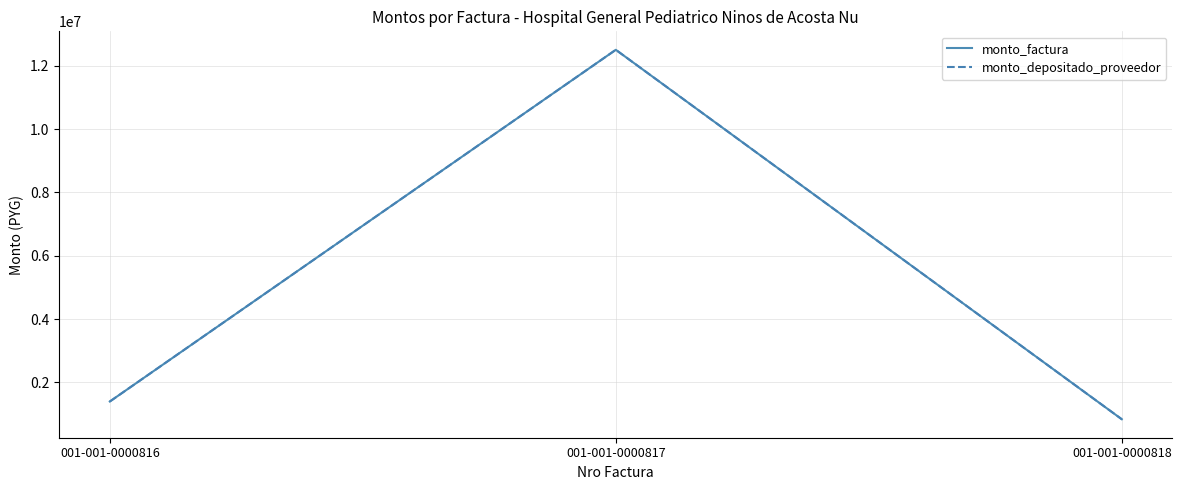

Does the chart display data point markers on the line(s)?

No